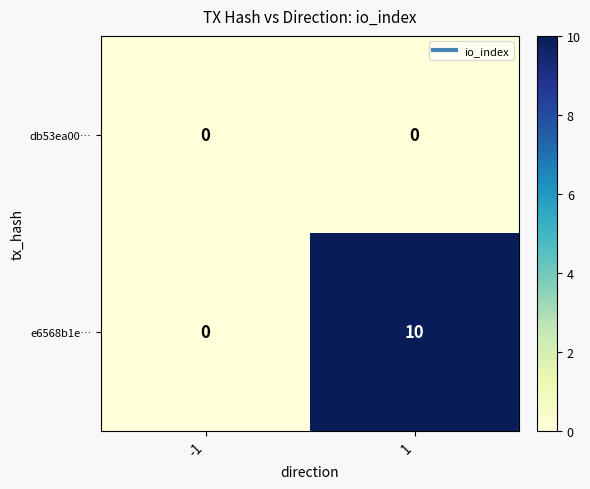

What is the total value across all series at 1?

10